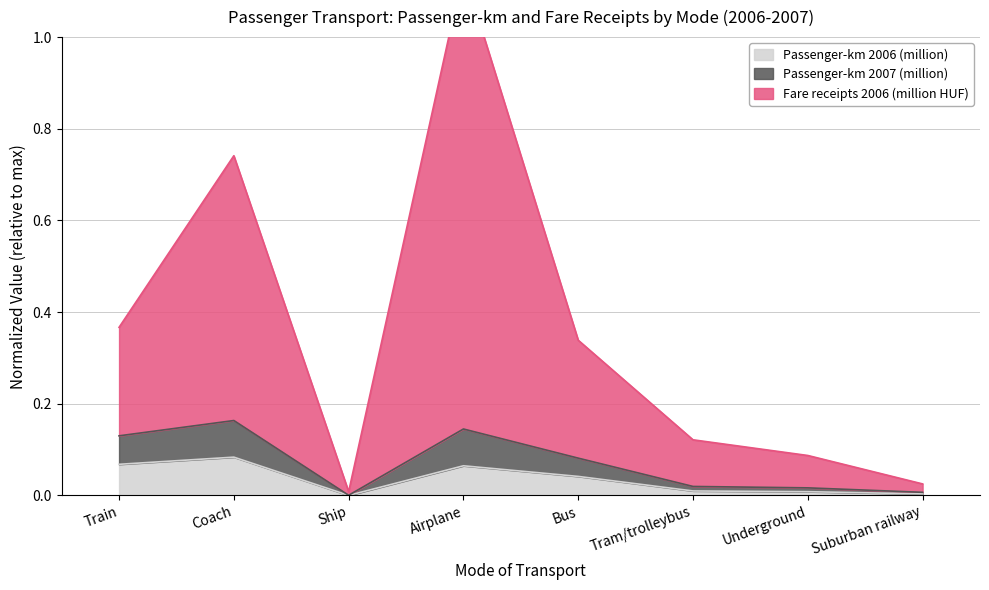

What is the highest value of the Fare receipts 2006 (million HUF) series?

1.1